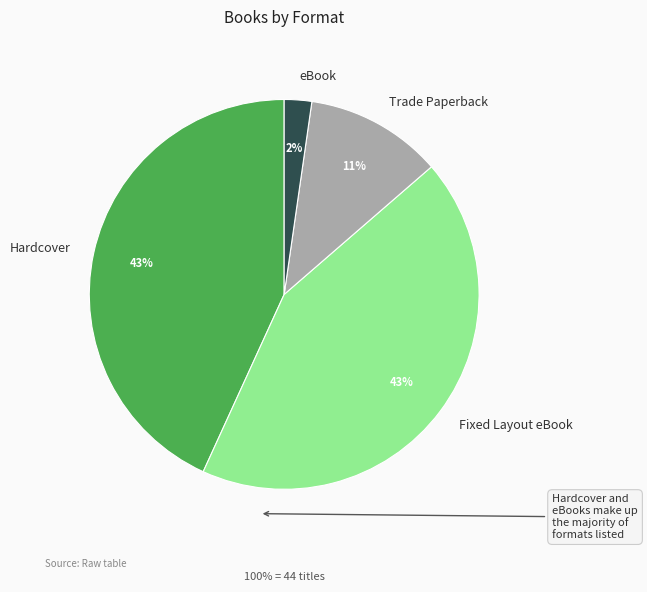

What percentage is the eBook slice, to the nearest percent?

2%